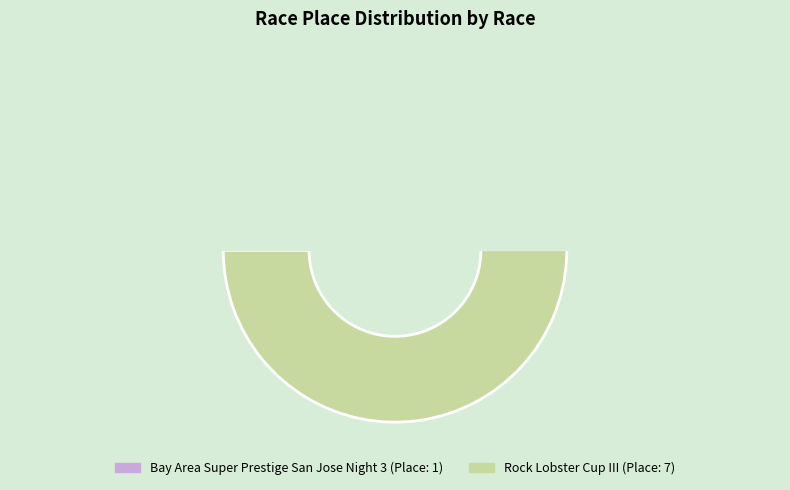

Which category has the biggest portion of the pie?

Rock Lobster Cup III